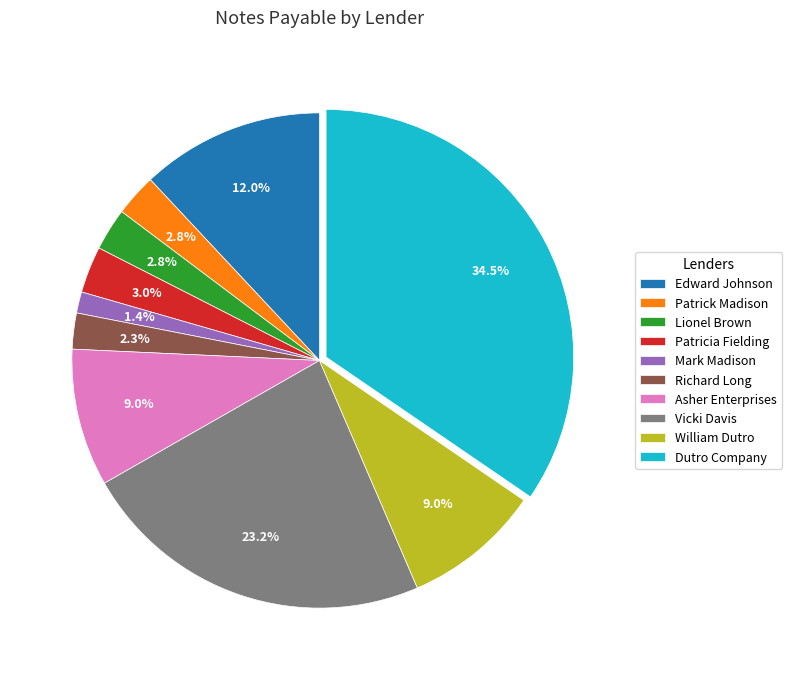

What is the largest slice in the pie chart?

Dutro Company